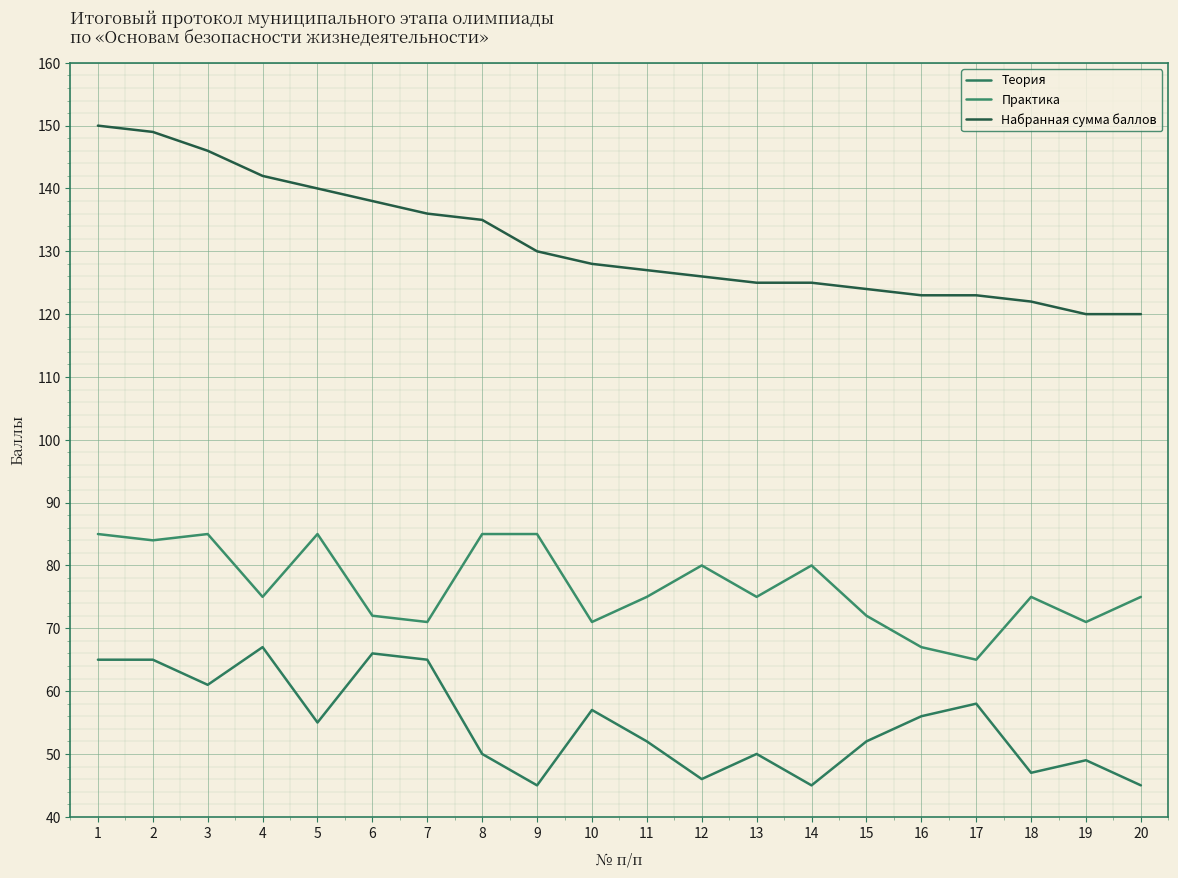

Does the chart display data point markers on the line(s)?

No